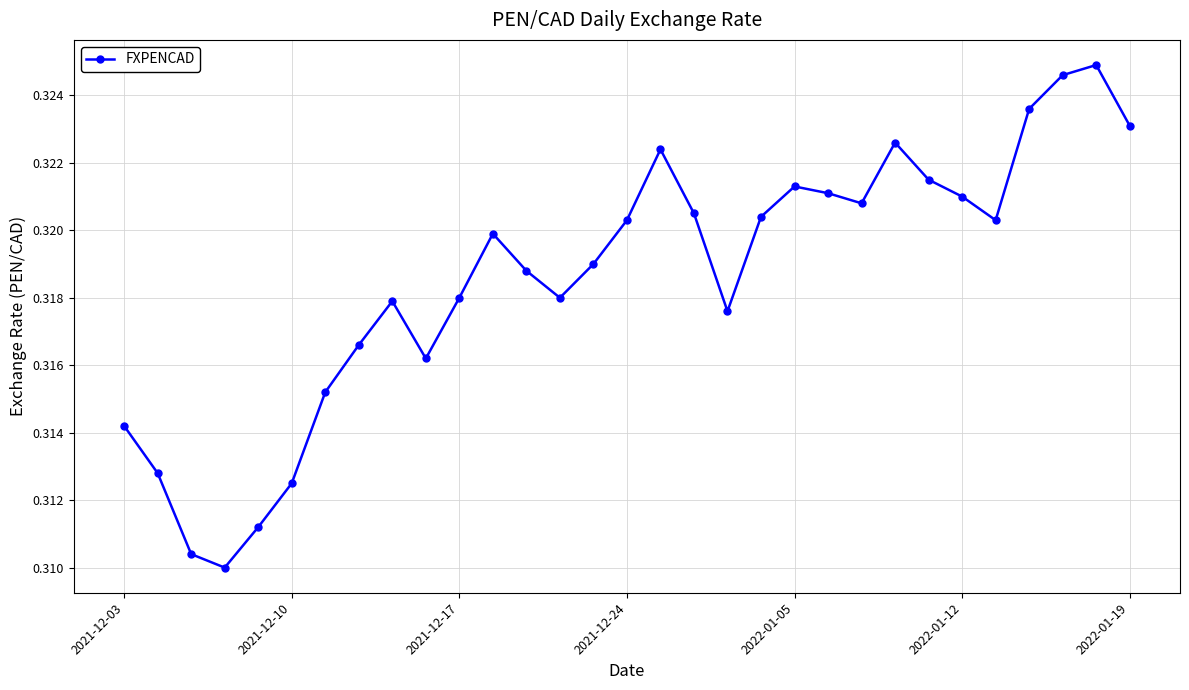

What is the sum of all values?

9.9